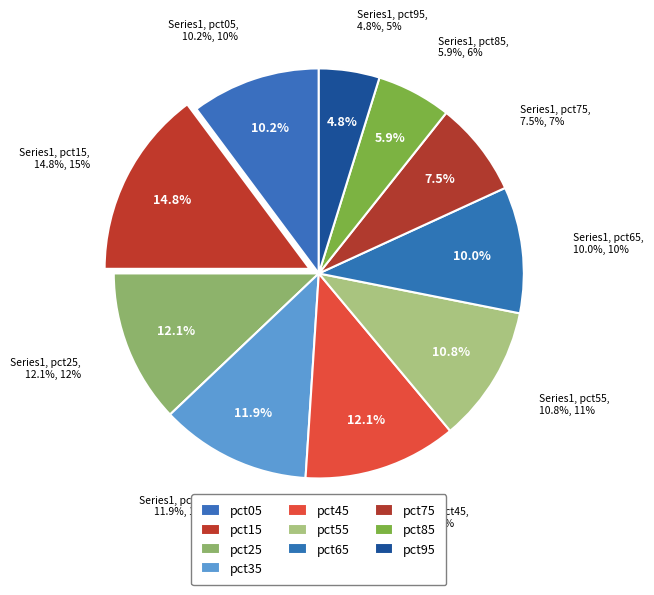

Is pct65 the majority of the pie?

No